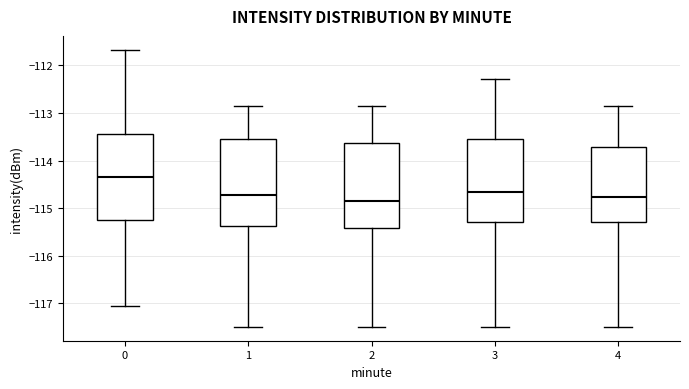

Where does the upper whisker of the box at x = 2 end on the y-axis? The values are not printed on the chart, so give them approximately, as read against the axis.

-112.9